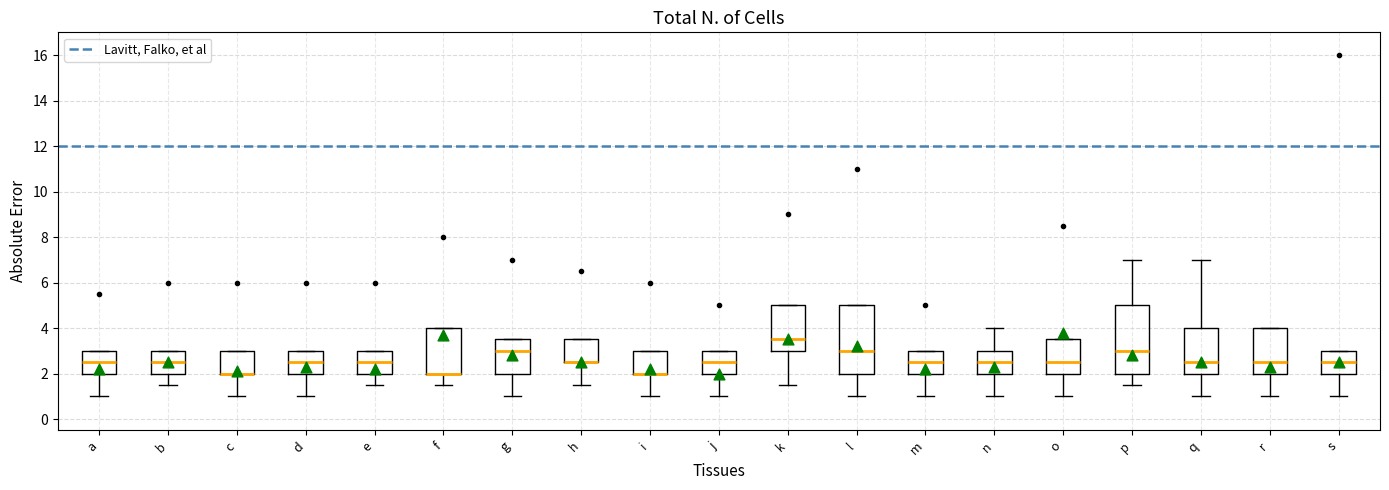

Reading left to right, transcribe this box plot: for each box, give where its median line is, the range the box spans, and where its two whiskers end, as read against the y-axis. The values are not printed on the chart, so give them approximately, as read against the axis.

a: median 2.6, box 2.0 to 3.0, whiskers 1.0 to 3.0
b: median 2.6, box 2.0 to 3.0, whiskers 1.6 to 3.0
c: median 2.0 (drawn on the box's lower edge), box 2.0 to 3.0, whiskers 1.0 to 3.0
d: median 2.6, box 2.0 to 3.0, whiskers 1.0 to 3.0
e: median 2.6, box 2.0 to 3.0, whiskers 1.6 to 3.0
f: median 2.0 (drawn on the box's lower edge), box 2.0 to 4.0, whiskers 1.6 to 4.0
g: median 3.0, box 2.0 to 3.6, whiskers 1.0 to 3.6
h: median 2.6 (drawn on the box's lower edge), box 2.6 to 3.6, whiskers 1.6 to 3.6
i: median 2.0 (drawn on the box's lower edge), box 2.0 to 3.0, whiskers 1.0 to 3.0
j: median 2.6, box 2.0 to 3.0, whiskers 1.0 to 3.0
k: median 3.6, box 3.0 to 5.0, whiskers 1.6 to 5.0
l: median 3.0, box 2.0 to 5.0, whiskers 1.0 to 5.0
m: median 2.6, box 2.0 to 3.0, whiskers 1.0 to 3.0
n: median 2.6, box 2.0 to 3.0, whiskers 1.0 to 4.0
o: median 2.6, box 2.0 to 3.6, whiskers 1.0 to 3.6
p: median 3.0, box 2.0 to 5.0, whiskers 1.6 to 7.0
q: median 2.6, box 2.0 to 4.0, whiskers 1.0 to 7.0
r: median 2.6, box 2.0 to 4.0, whiskers 1.0 to 4.0
s: median 2.6, box 2.0 to 3.0, whiskers 1.0 to 3.0